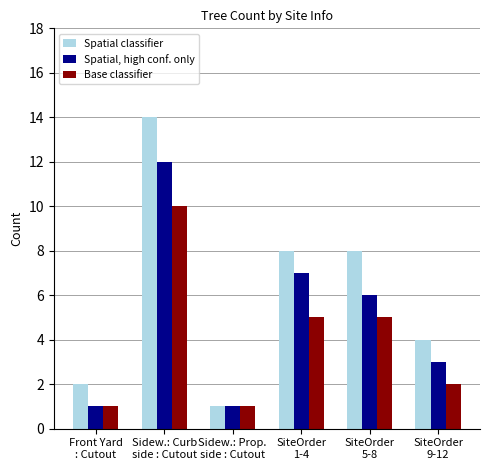

Which series has the largest total across all categories?

Spatial classifier